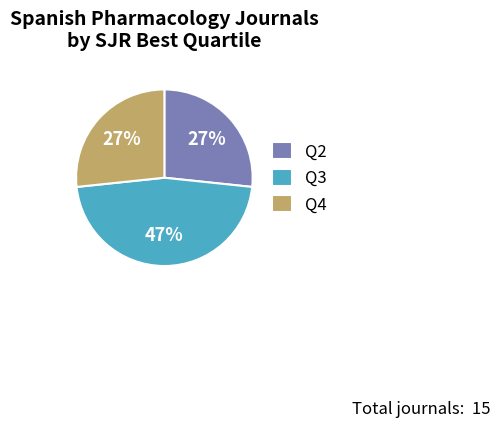

Between Q4 and Q3, which is larger?

Q3